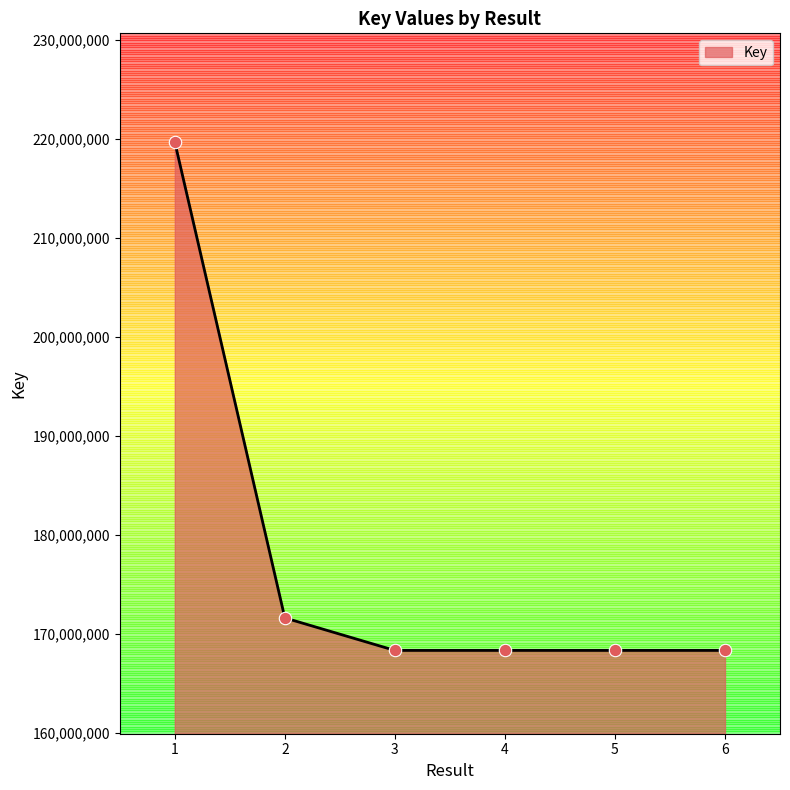

Which has a higher value, 2 or 3?

2